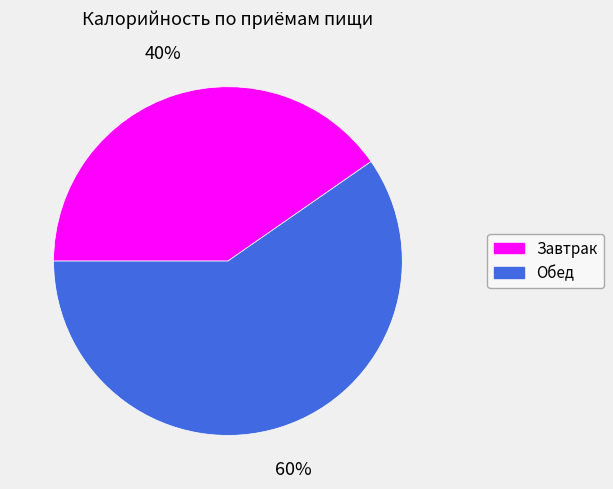

How many slices are in this pie chart?

2